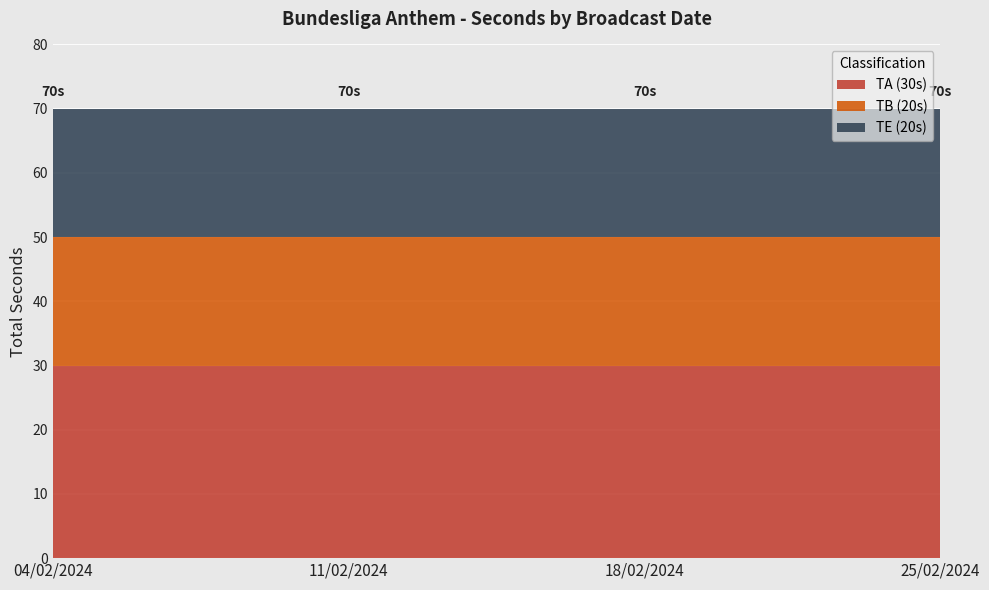

The TB (20s) series shows 35 at 04/02/2024. True or false?

False